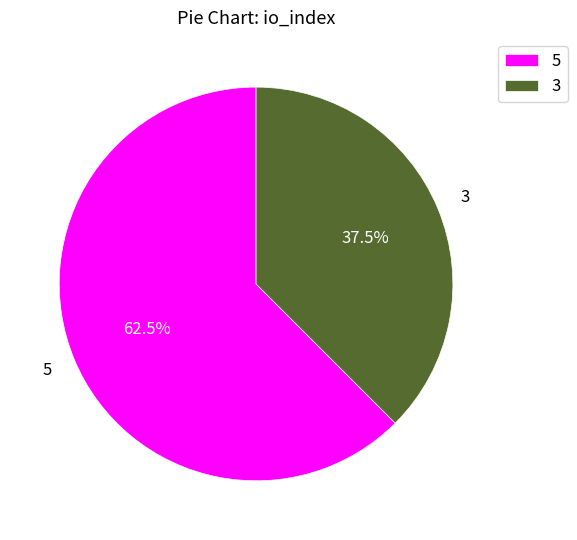

Which category has the smallest portion of the pie?

3